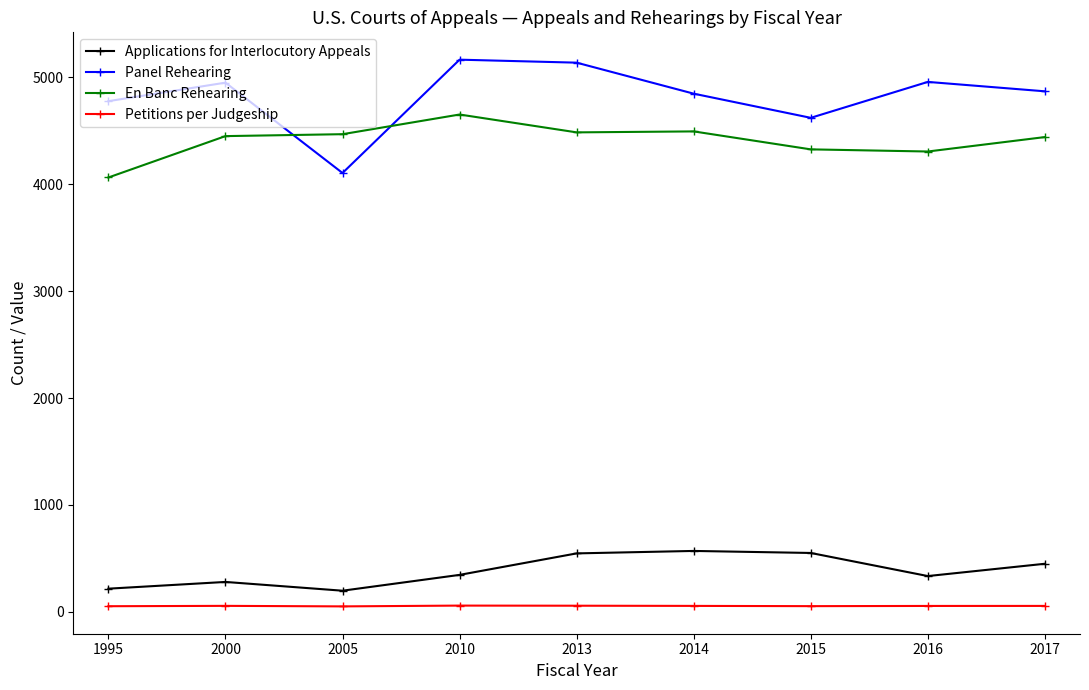

At which label does En Banc Rehearing reach its minimum?

1995